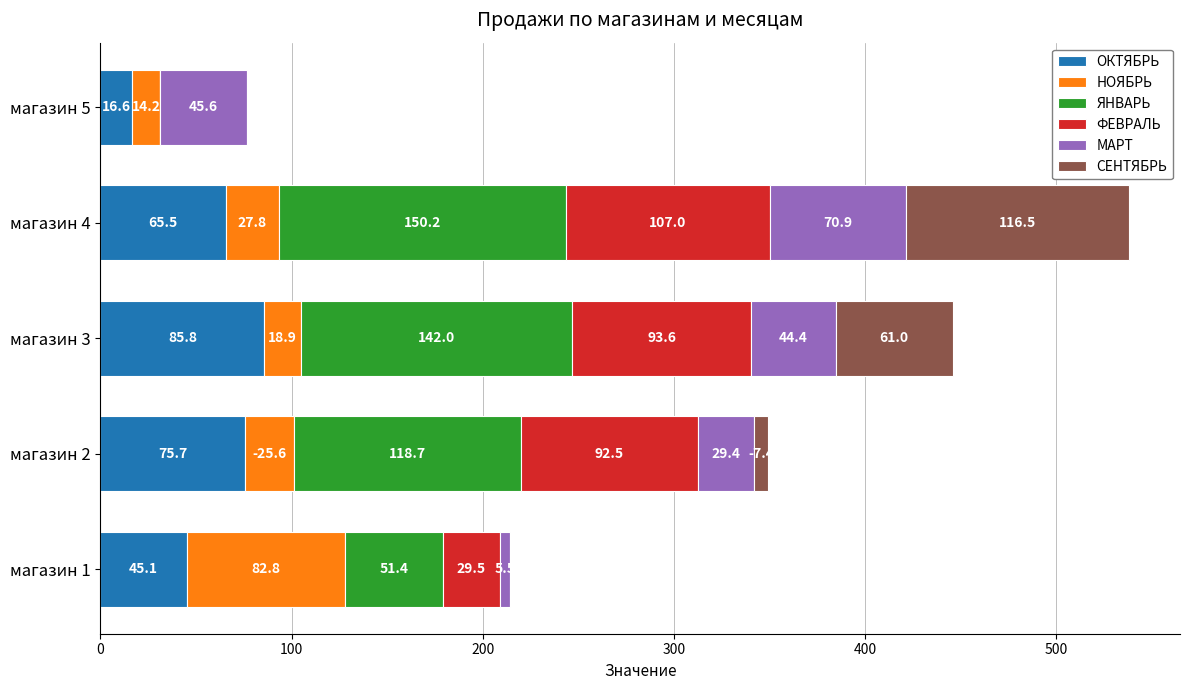

What is the sum of the ОКТЯБРЬ values at магазин 5 and магазин 4?

82.1